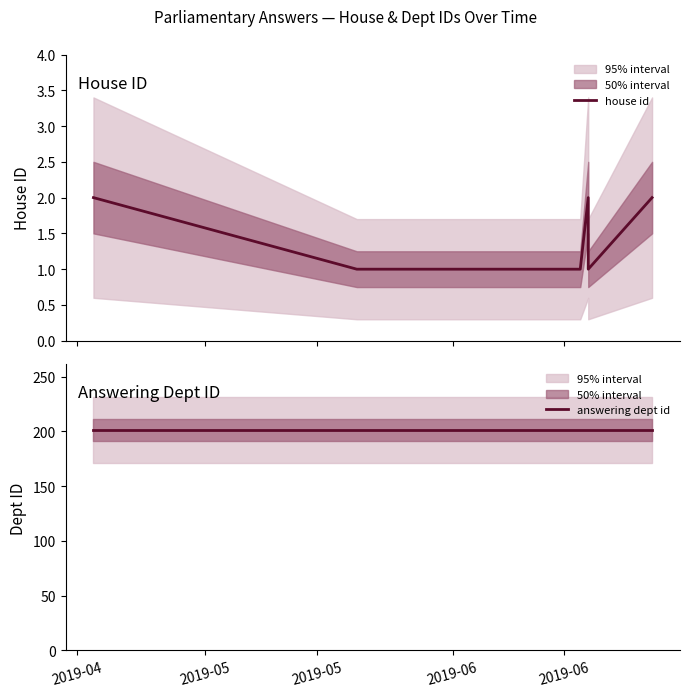

How many lines are shown in the chart?

2